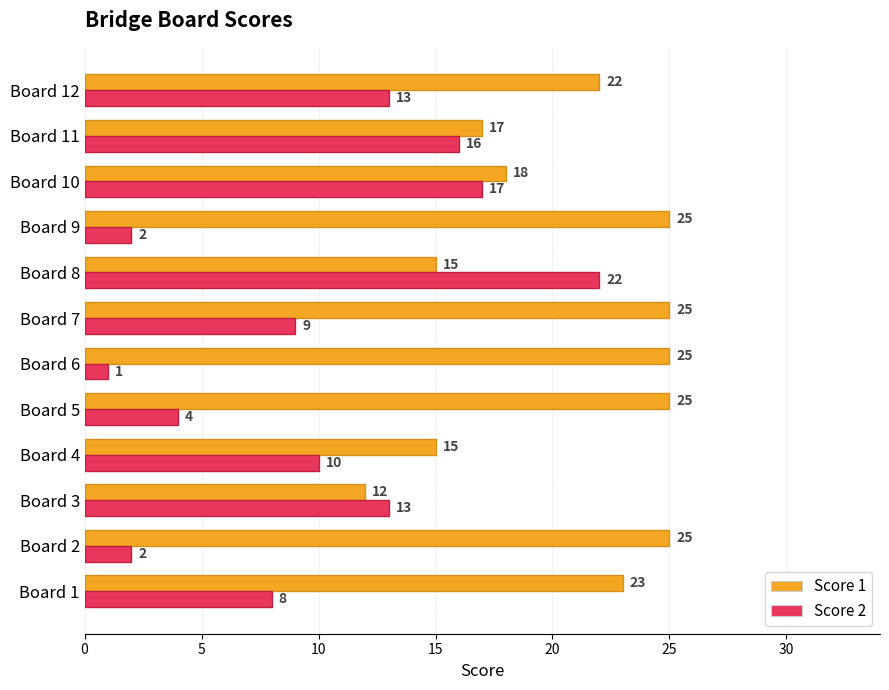

What is the total value across all series at Board 2?

27